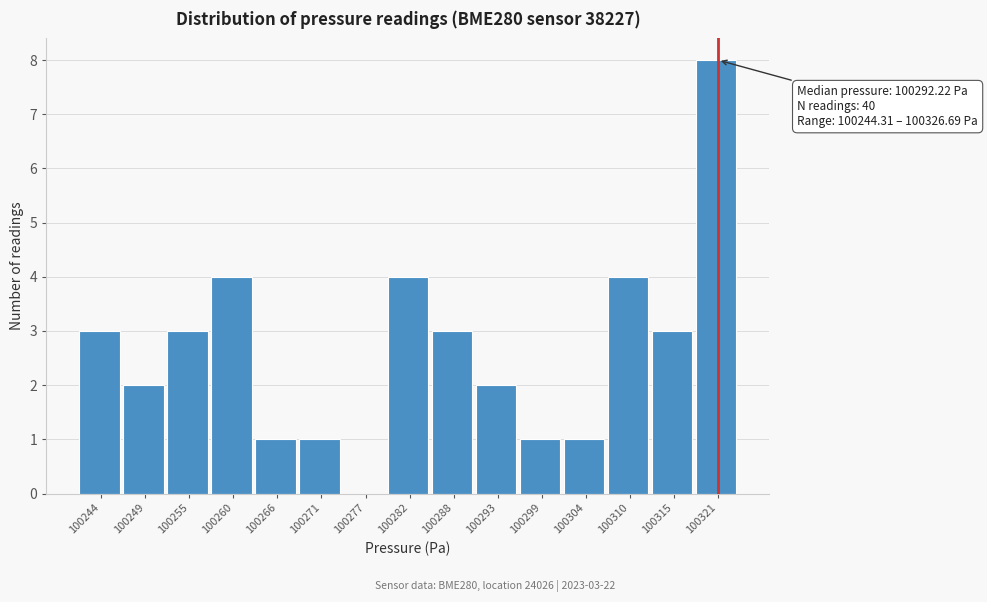

Reading right to left, list all the values displayed in this chart.

100321=8	100315=3	100310=4	100304=1	100299=1	100293=2	100288=3	100282=4	100277=0	100271=1	100266=1	100260=4	100255=3	100249=2	100244=3